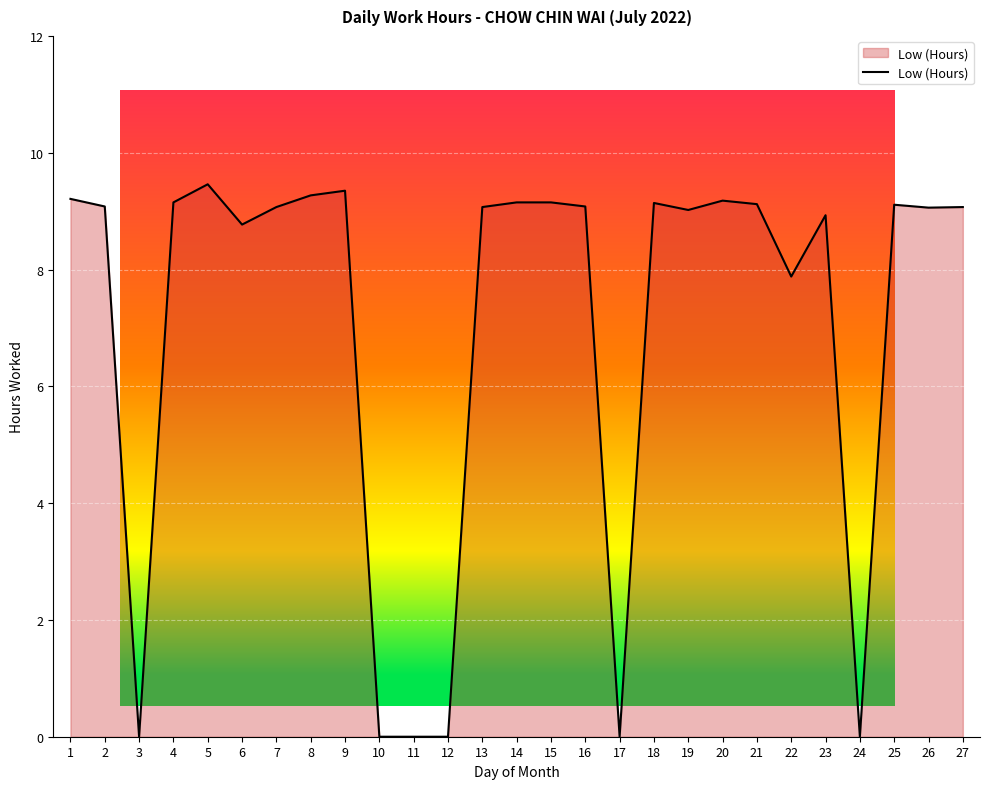

What is the greatest value displayed?

9.5